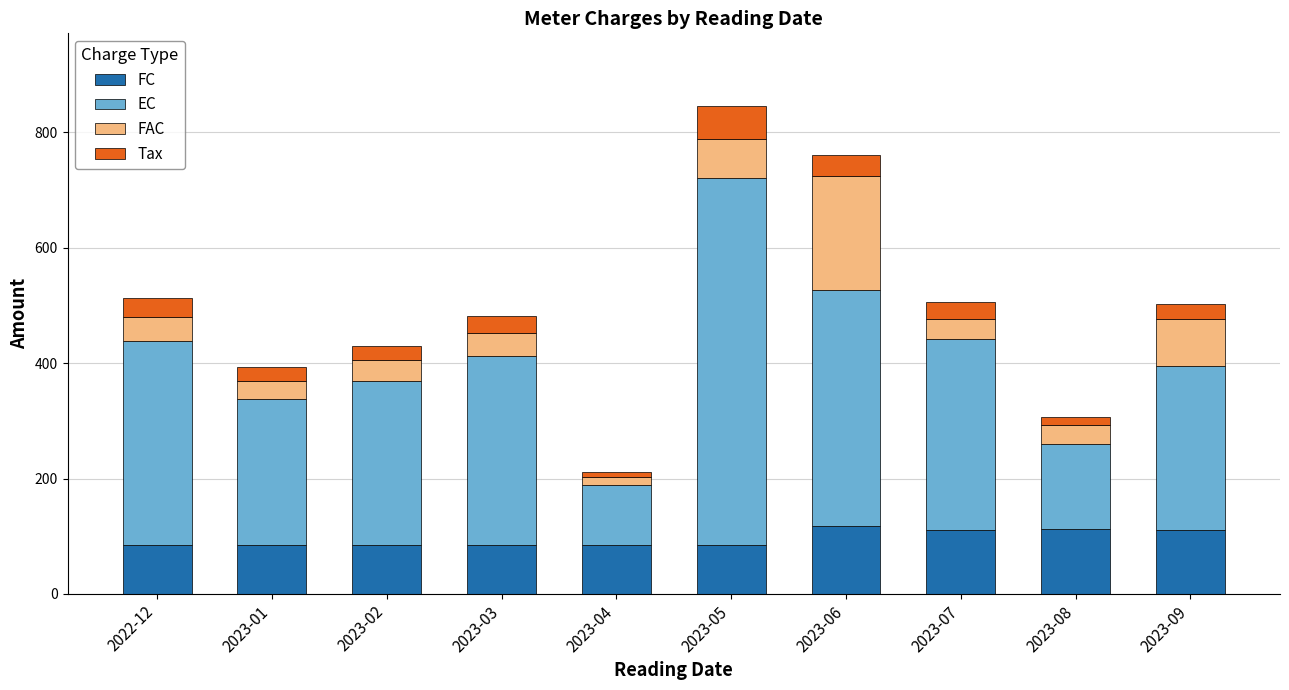

What is the total value across all series at 2023-09?

501.7